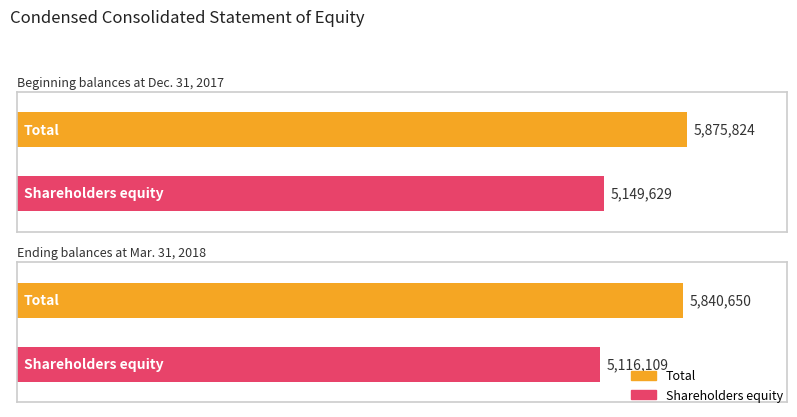

List the series in order of their overall mean, highest first.

Total, Shareholders equity